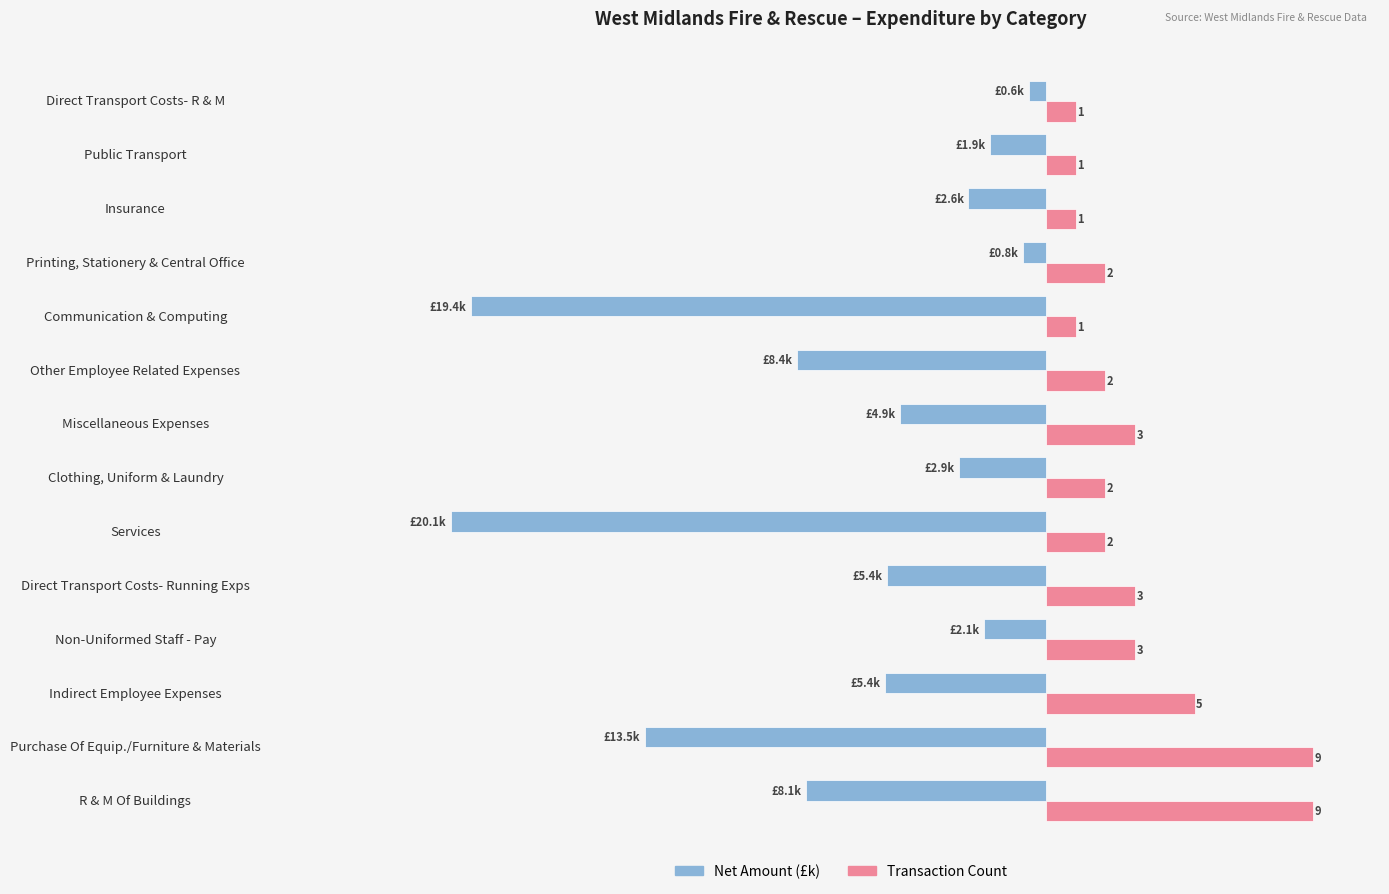

At which category does the chart reach its minimum across all series?

Services